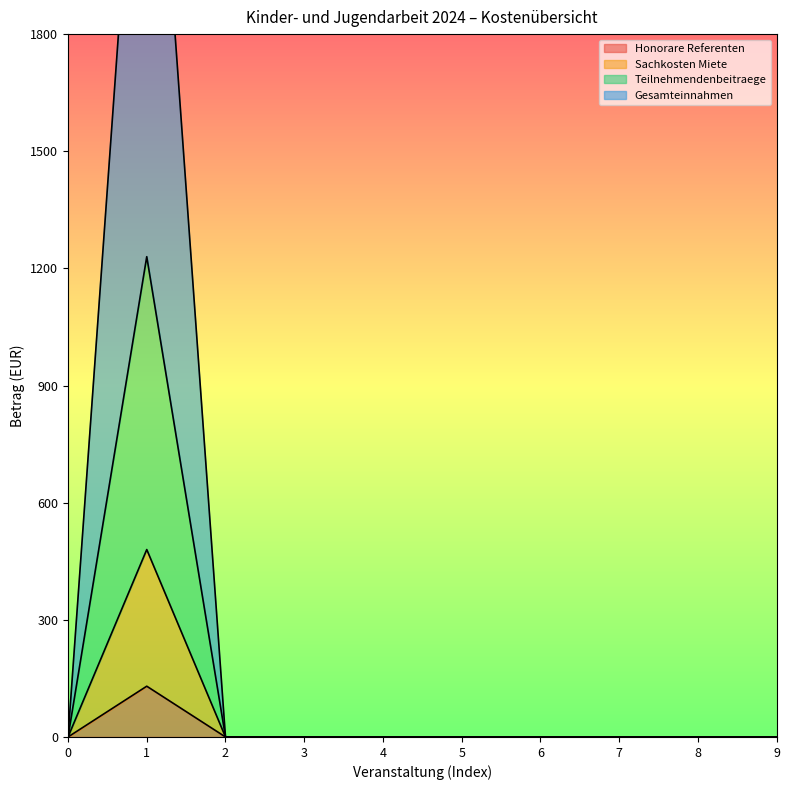

True or false: Teilnehmendenbeitraege and Gesamteinnahmen cross at least once.

False